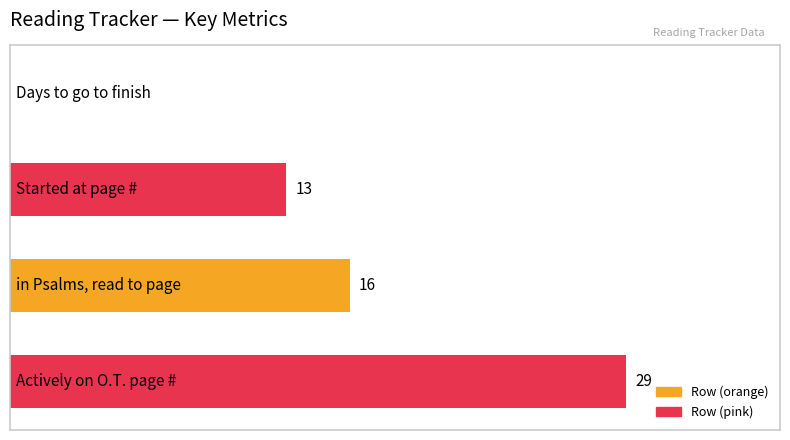

Are the bars horizontal?

Yes